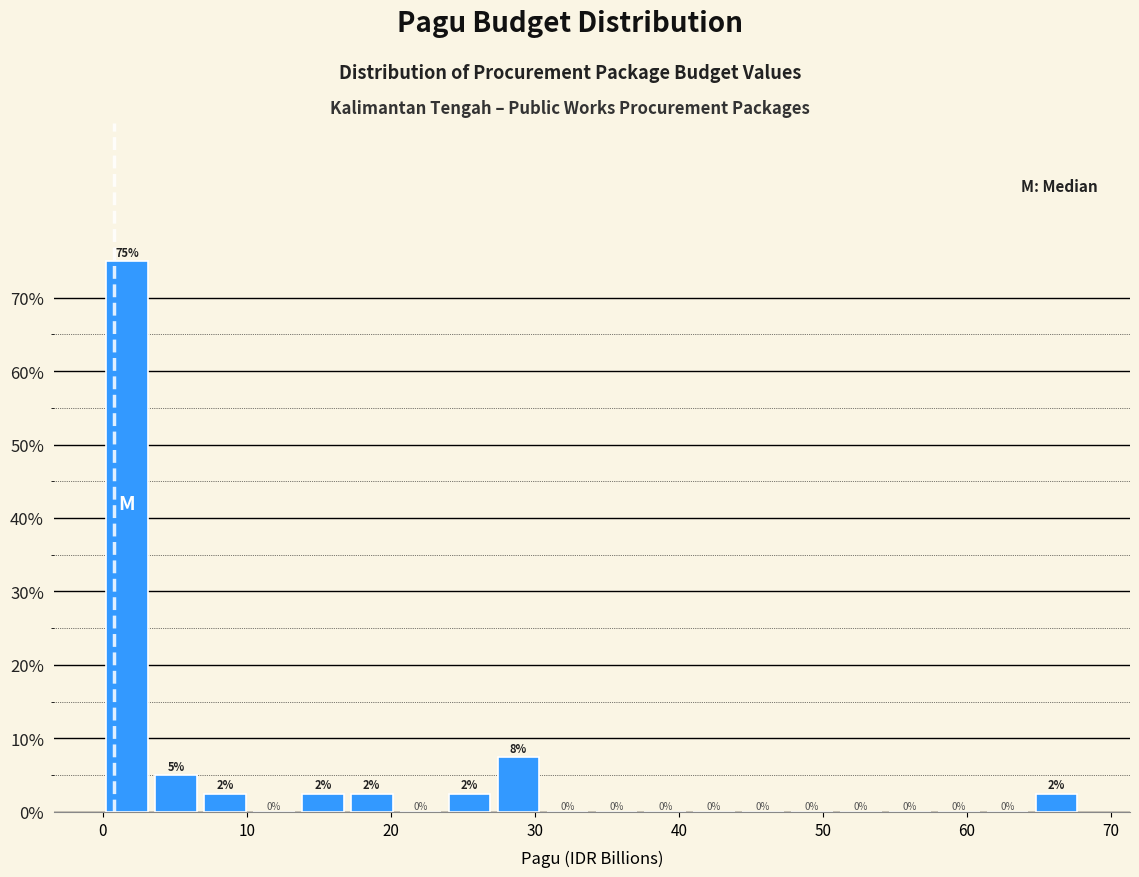

Read against the x-axis, roughly where is the centre of the tallest bar?

2